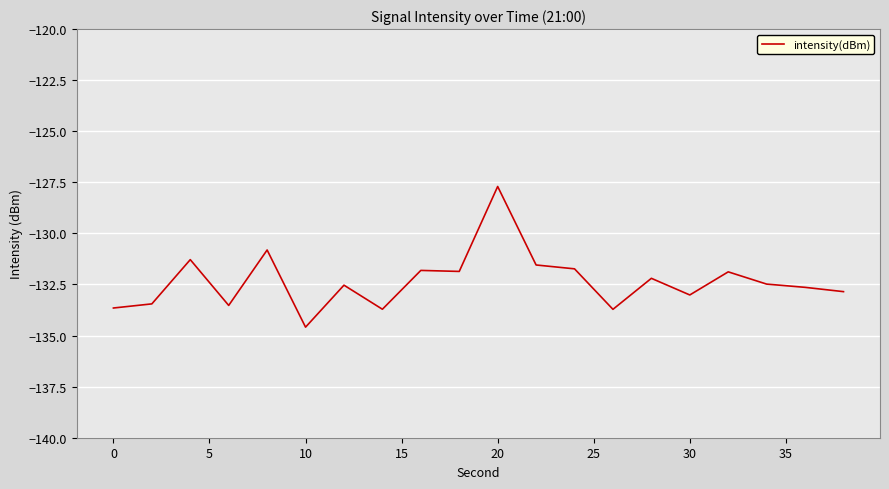

How many values exceed -132?

8